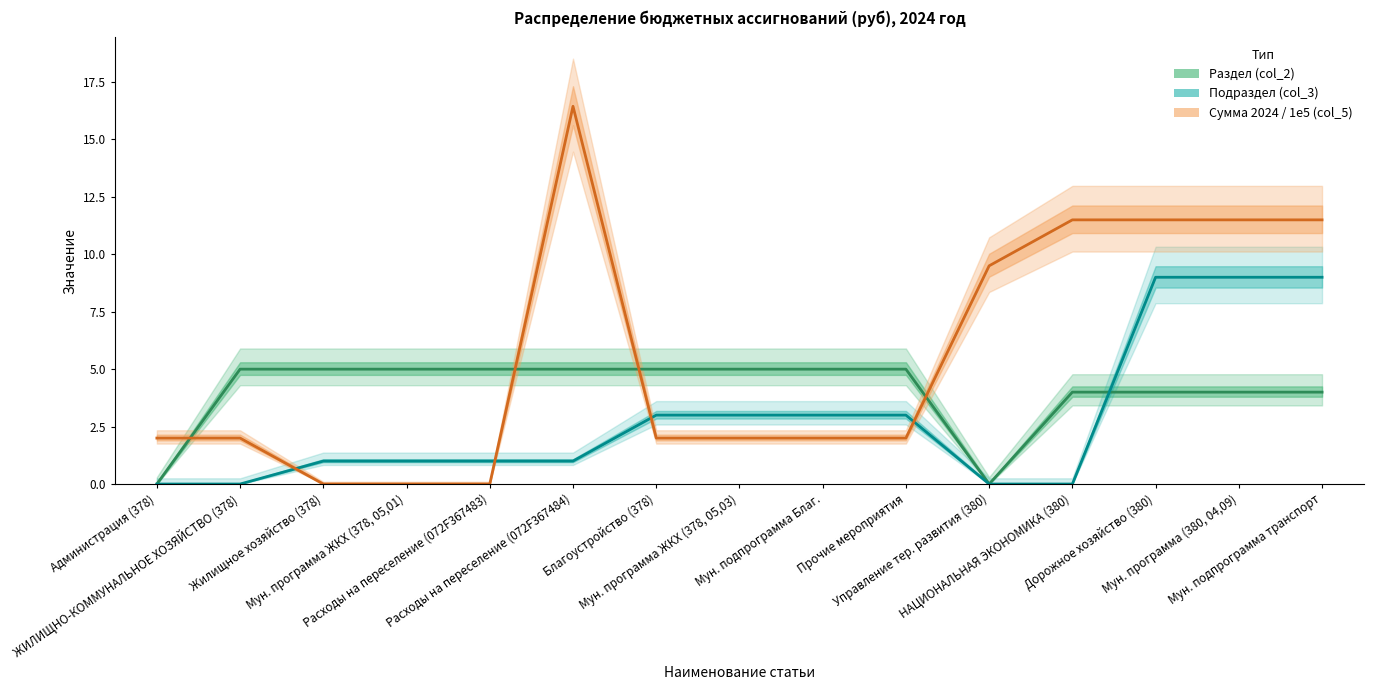

List the series in order of their overall mean, lowest first.

Подраздел (col_3), Раздел (col_2), Сумма 2024 / 1е5 (col_5)